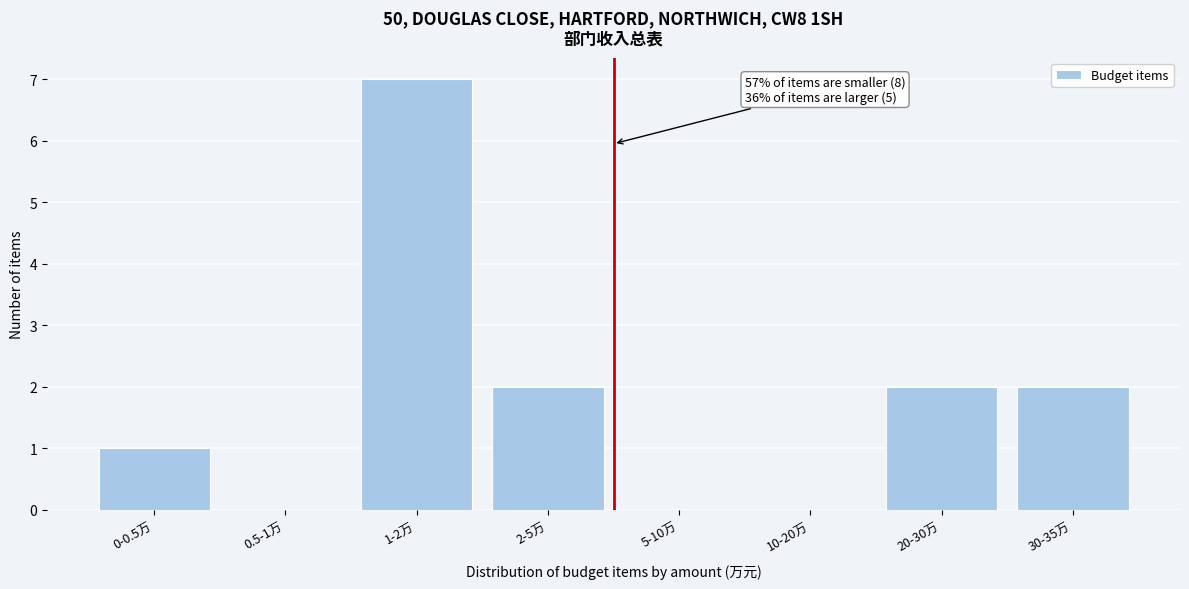

Reading left to right, what are all the values shown in this chart?

0-0.5万=1	0.5-1万=0	1-2万=7	2-5万=2	5-10万=0	10-20万=0	20-30万=2	30-35万=2